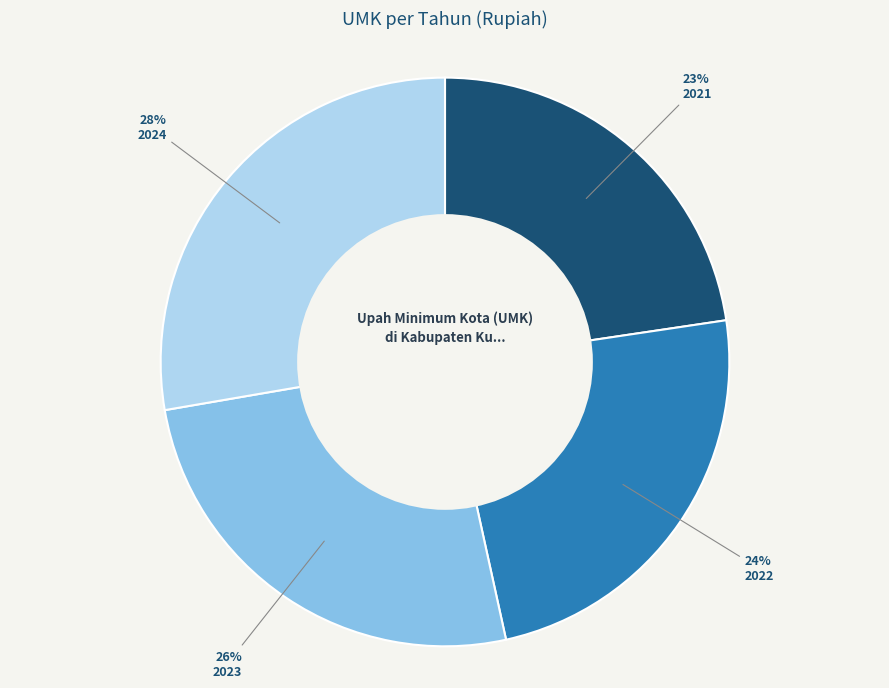

To the nearest percent, what percentage of the pie is 2023?

26%